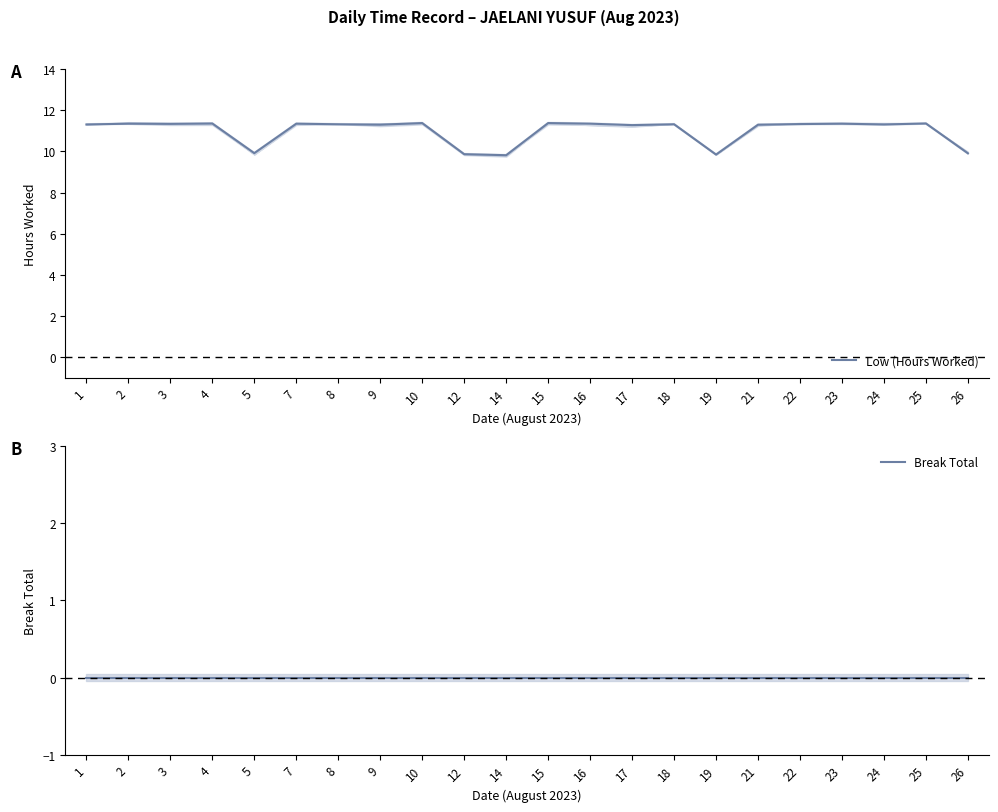

What is the total value across all series at 8?

11.3